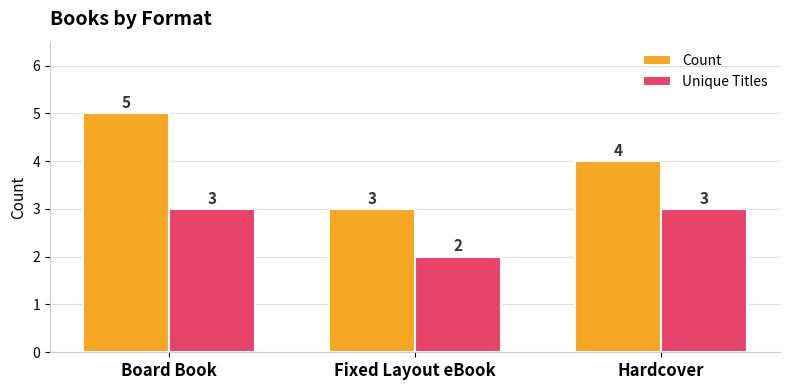

Reading left to right, what are all the values shown in this chart?

Count: Board Book=5	Fixed Layout eBook=3	Hardcover=4
Unique Titles: Board Book=3	Fixed Layout eBook=2	Hardcover=3